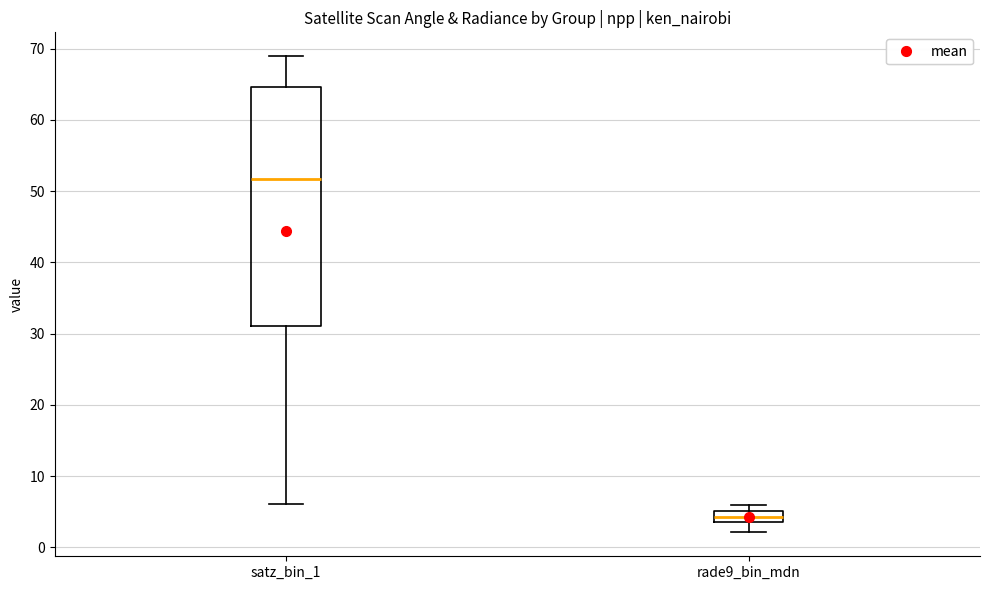

Which box is the tallest, from its lower edge to its upper edge?

satz_bin_1